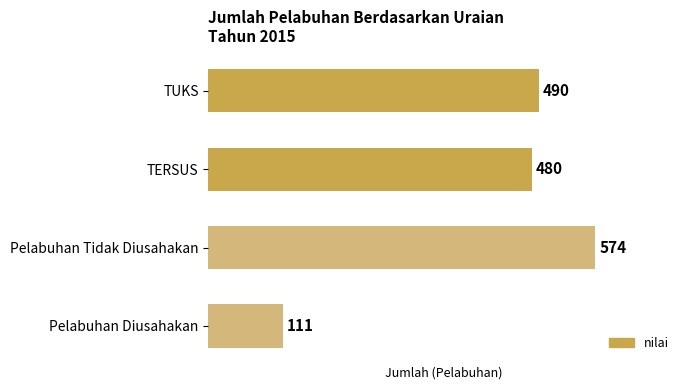

Which has a higher value, Pelabuhan Diusahakan or TERSUS?

TERSUS